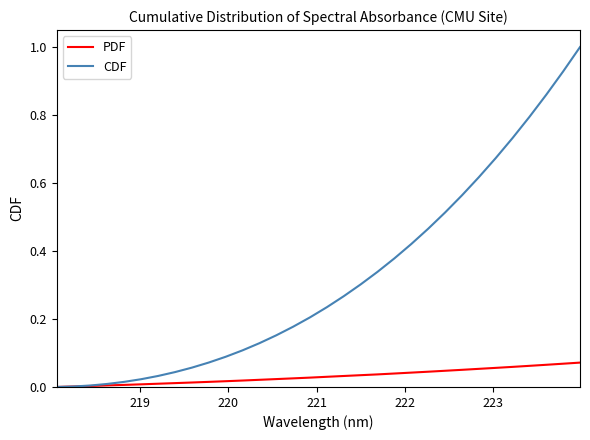

Which series has the widest spread of values?

CDF